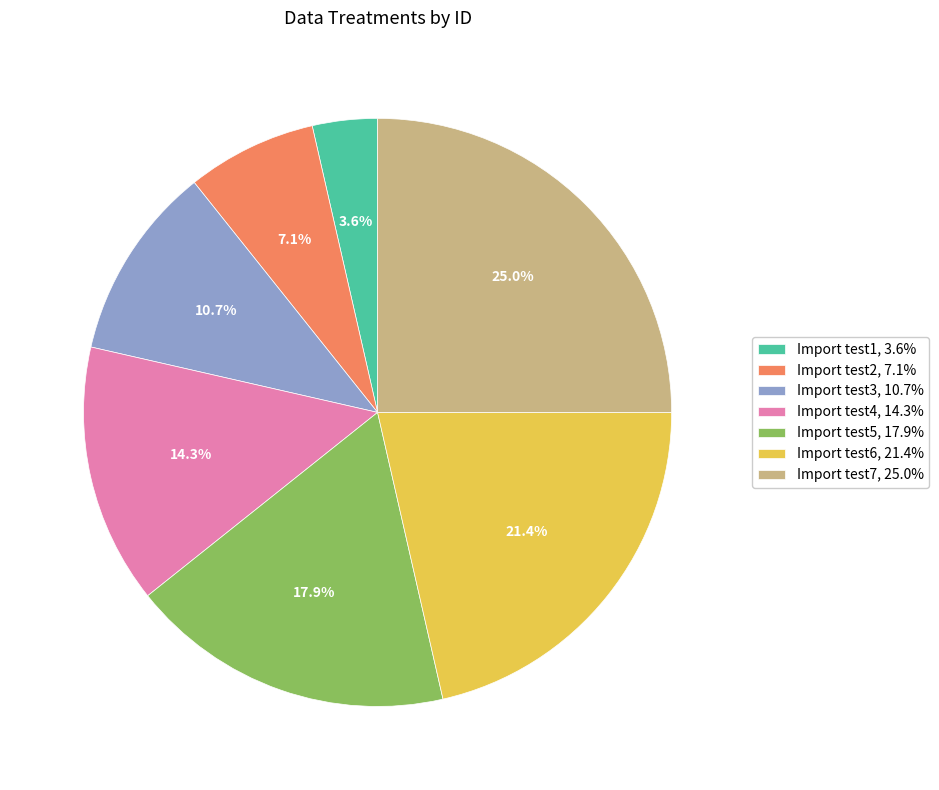

What percentage is the Import test2 slice, to the nearest percent?

7%